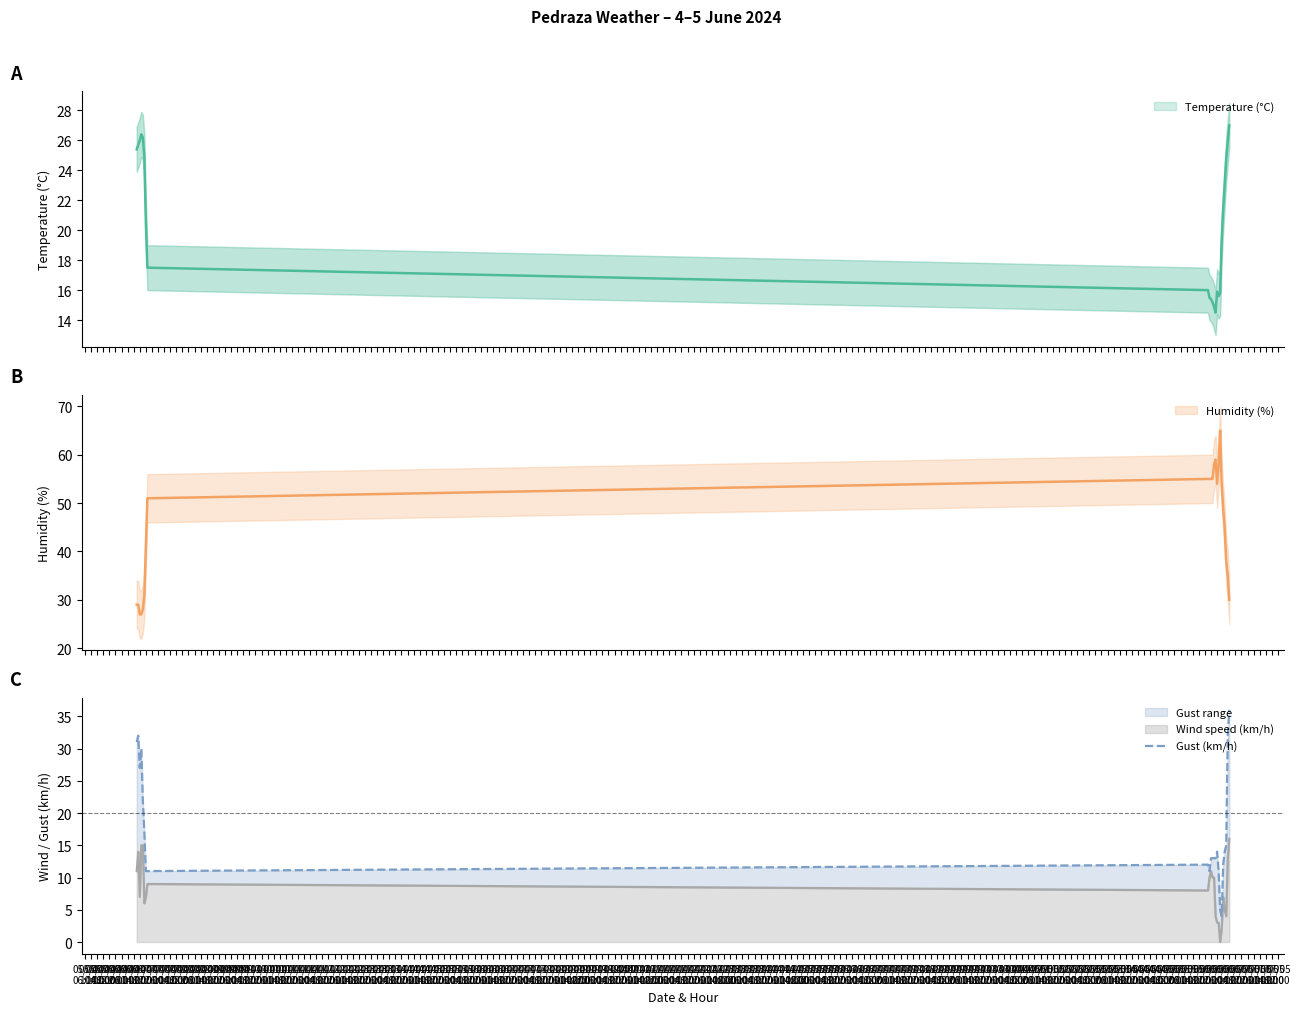

How many interior local valleys (lower than both neighbors) does the data have?

3